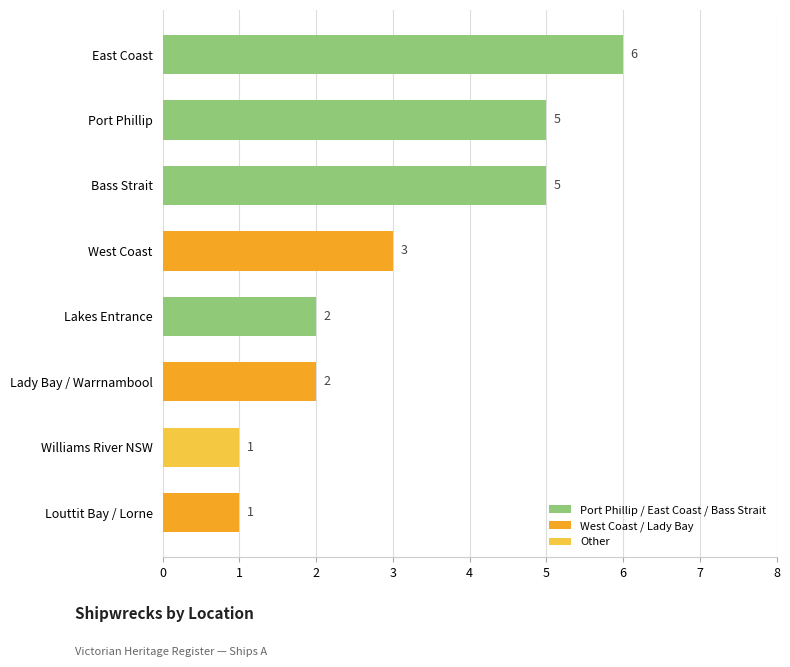

What position from the top is Louttit Bay / Lorne?

8